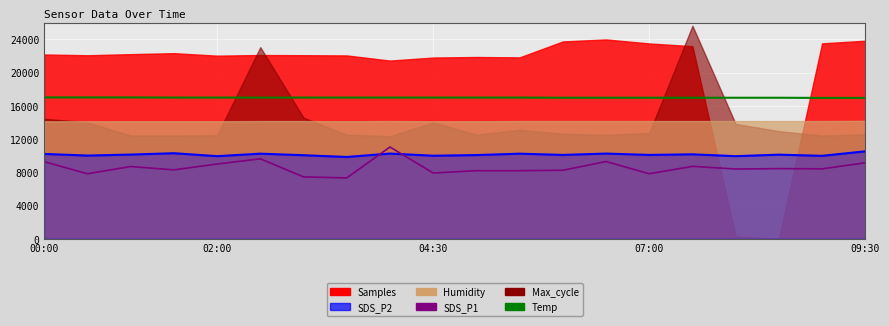

How many categories are shown in the chart?

20